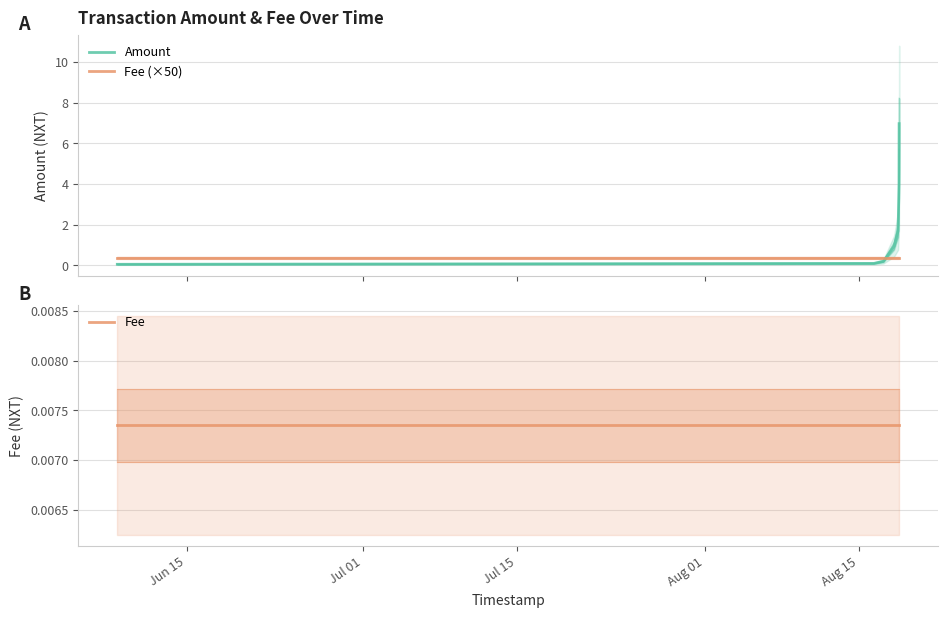

Does the chart display data point markers on the line(s)?

No